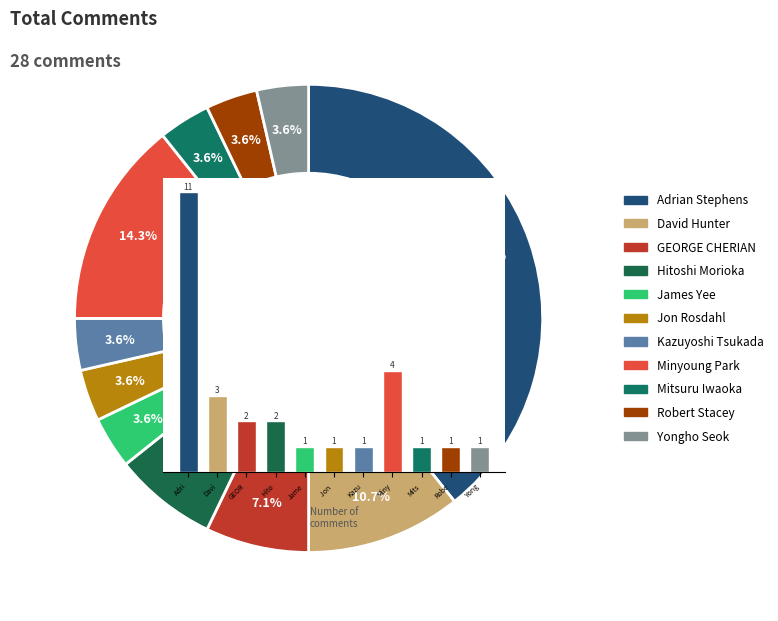

Is it true that Miny is 21% of the pie?

False